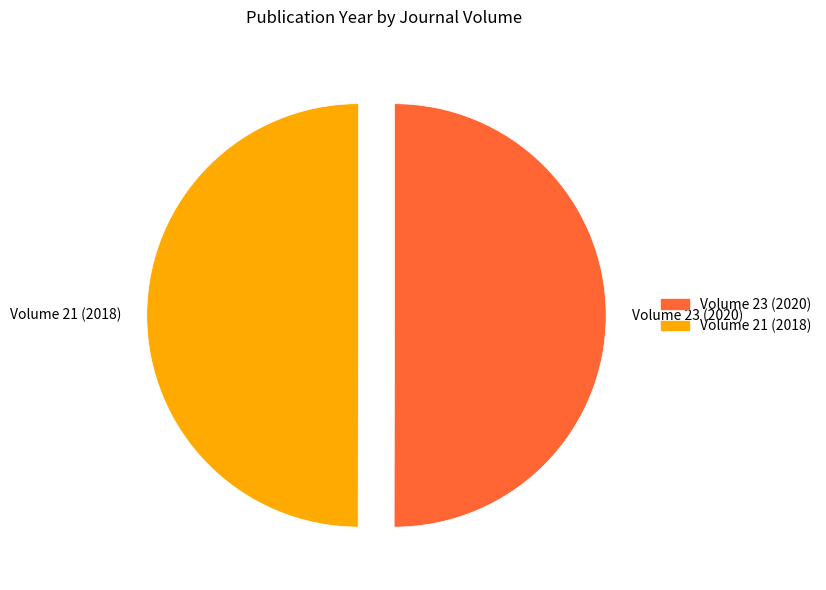

Is it true that Volume 23 (2020) is 39% of the pie?

False